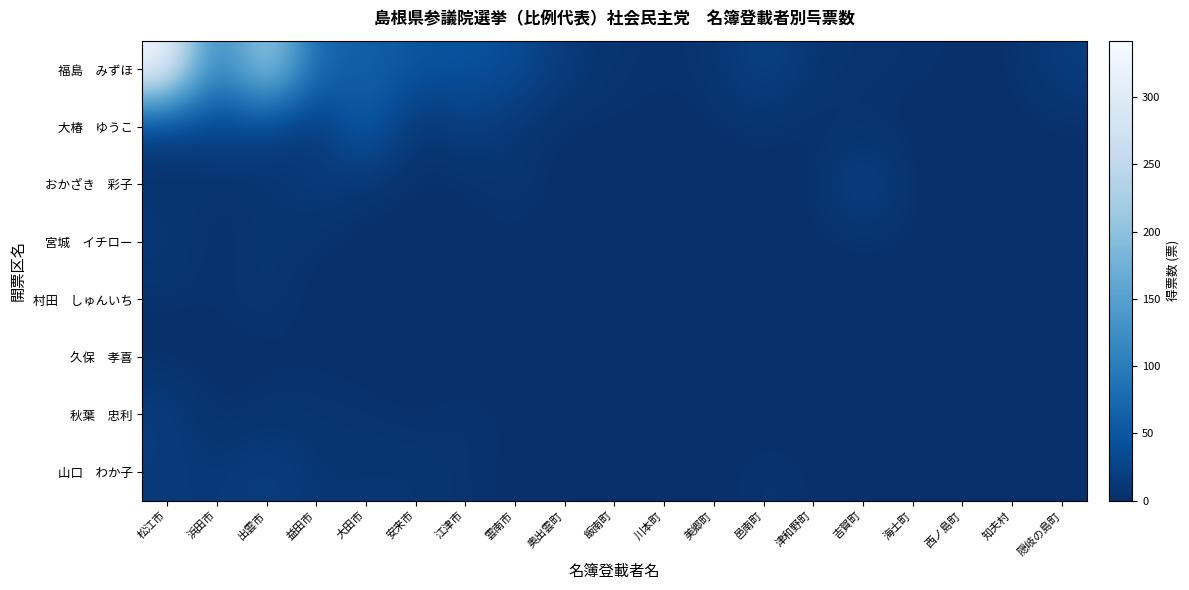

What is the spread (max minus min) of values at 雲南市?

40.0